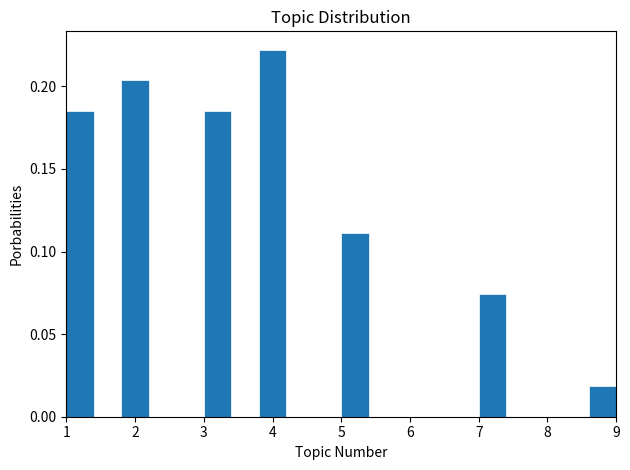

What is the height of the bar covering 1.8 to 2.2 on the x-axis? The values are not printed on the chart, so give them approximately, as read against the axis.

0.205